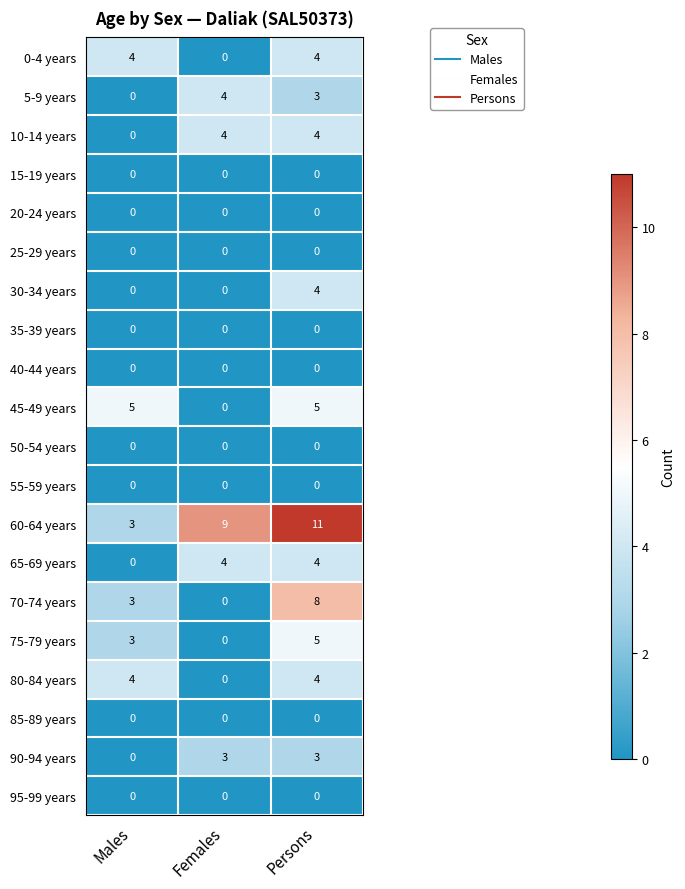

Which category has the highest value in the 30-34 years series?

Persons